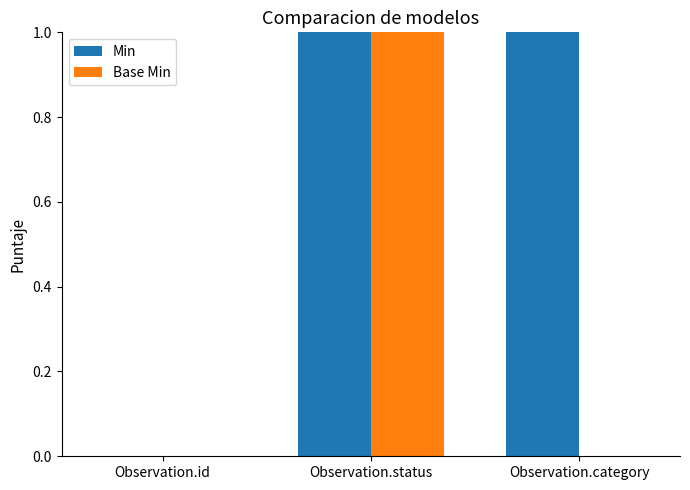

Reading right to left, list all the values displayed in this chart.

Min: Observation.category=1	Observation.status=1	Observation.id=0
Base Min: Observation.category=0	Observation.status=1	Observation.id=0